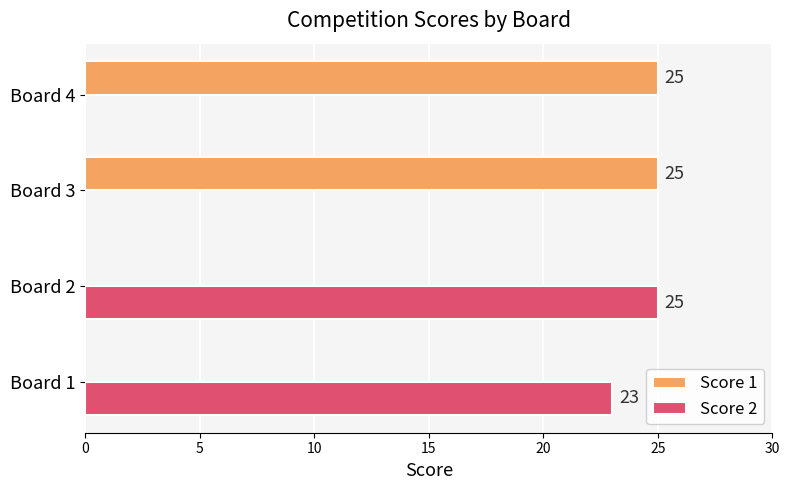

What is the total value across all series at Board 3?

25